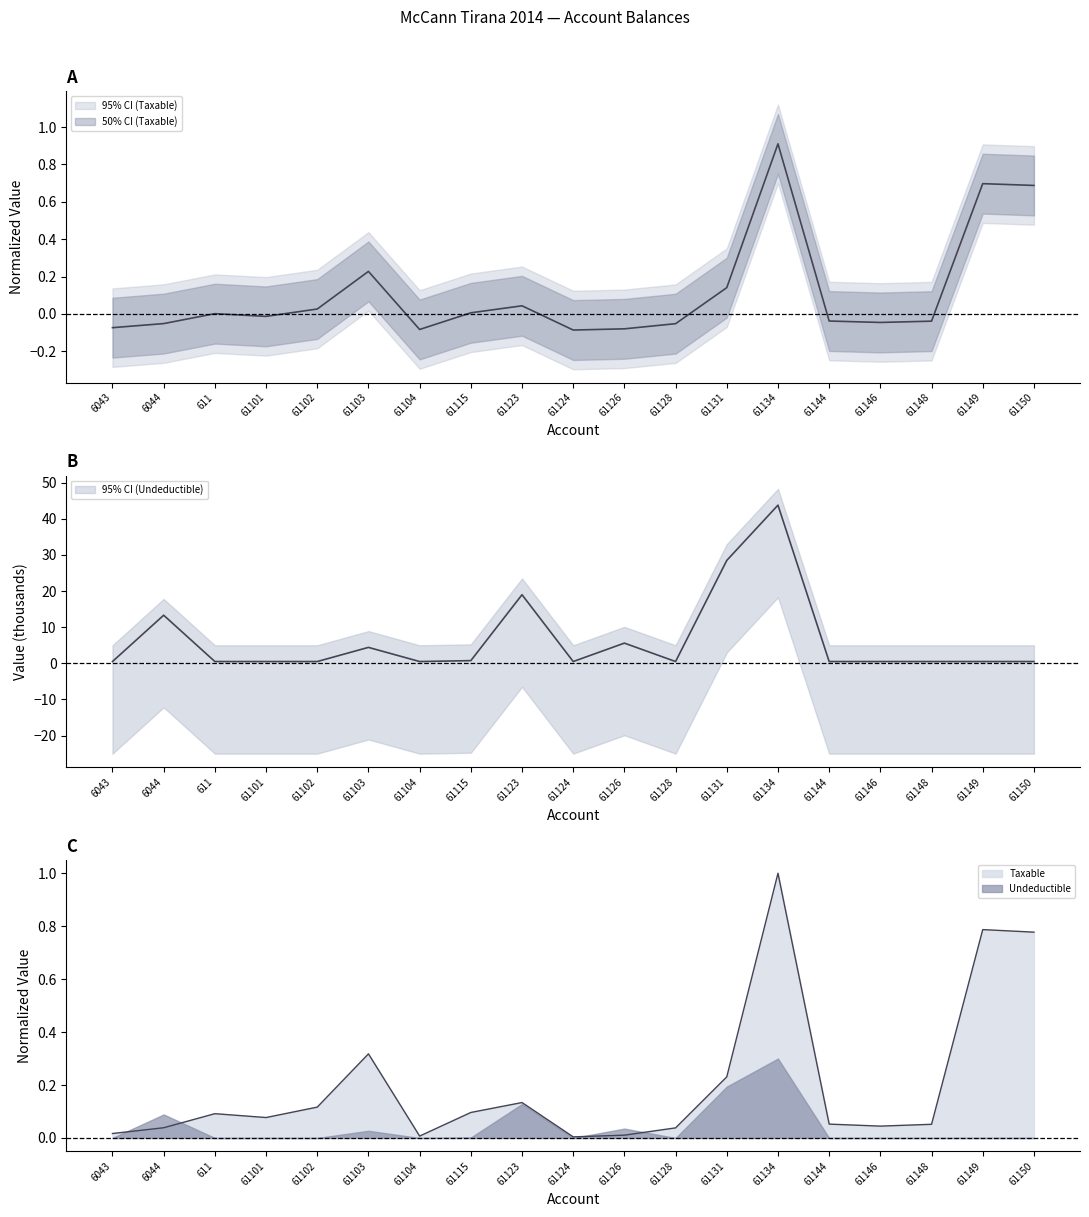

How many lines are shown in the chart?

2